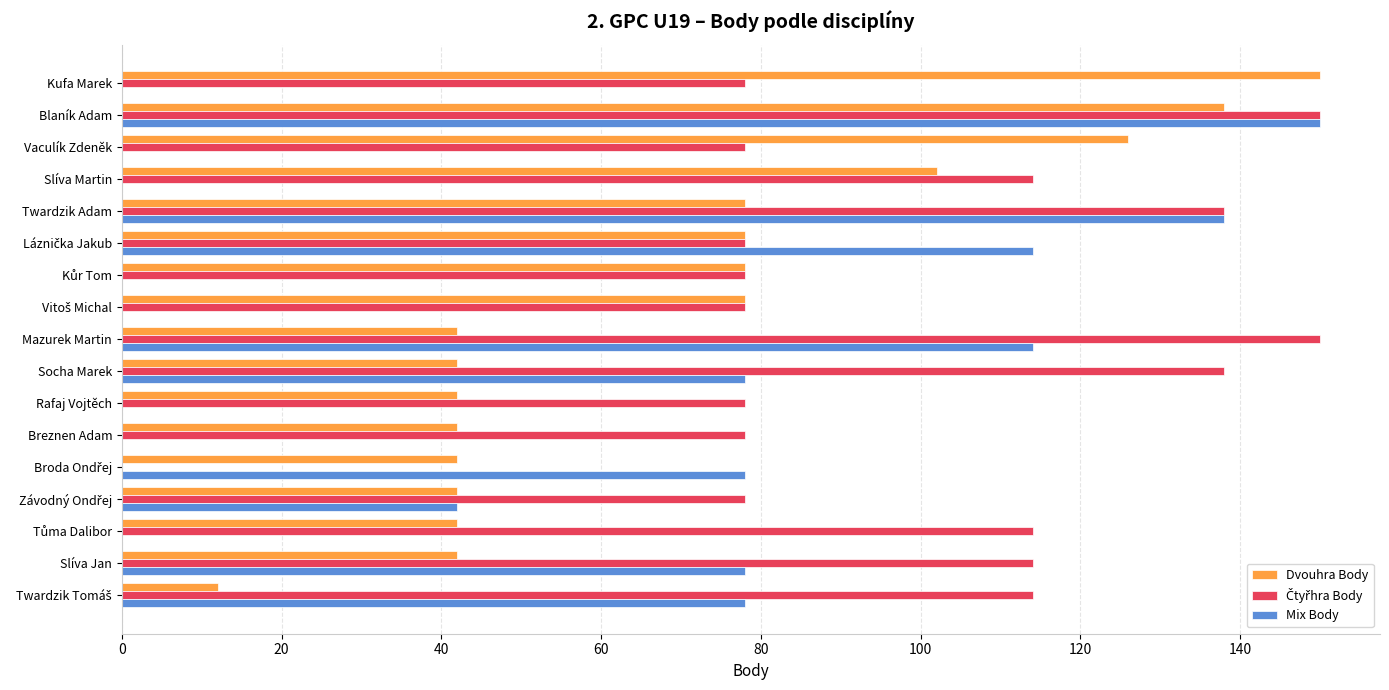

What is the sum of all Mix Body values?

870